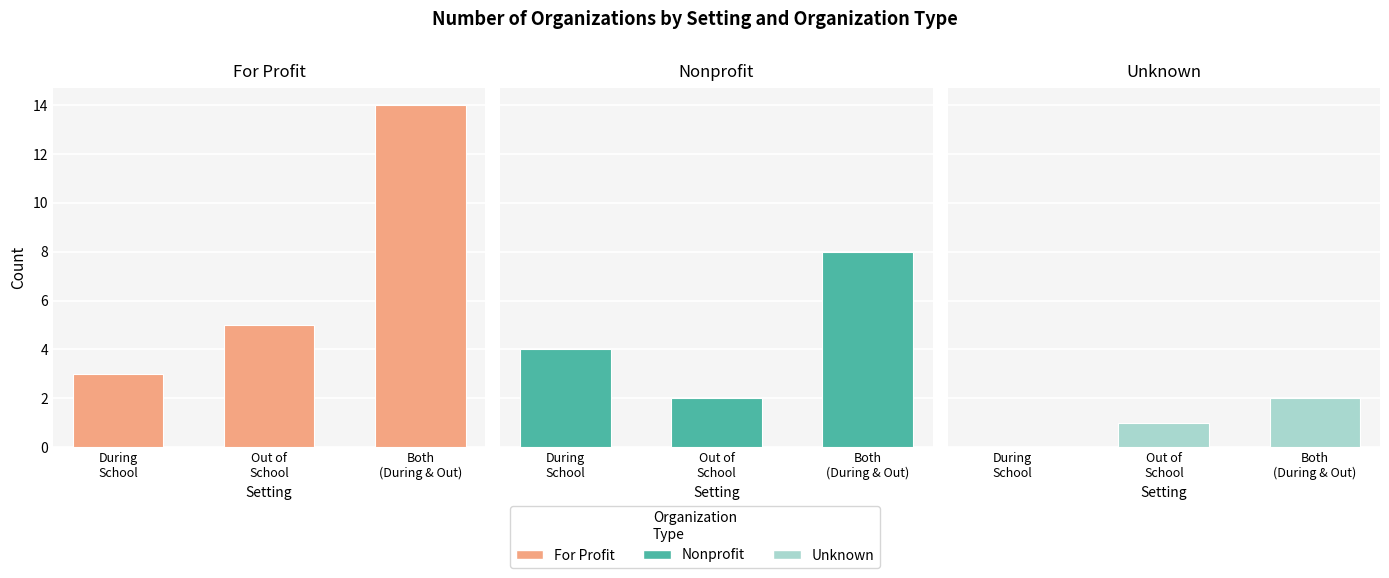

At how many categories does at least one series exceed 11?

1